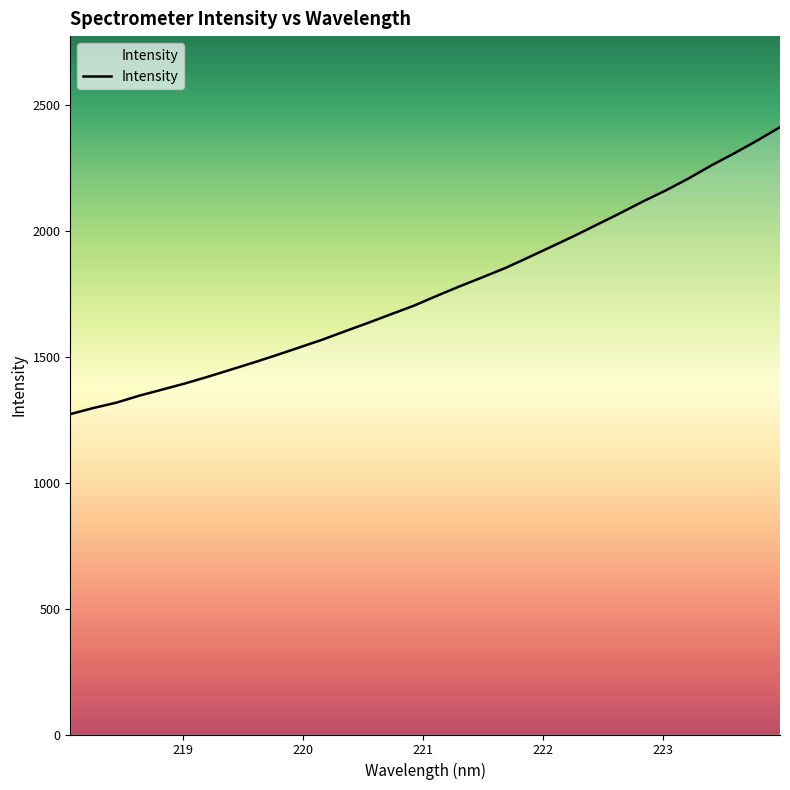

What is the smallest value displayed?

1272.9